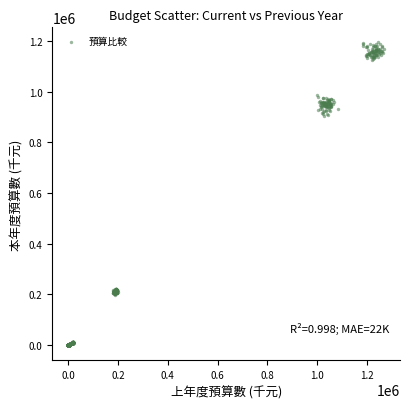

What is the range of X values (max minus min)?

1272202.4